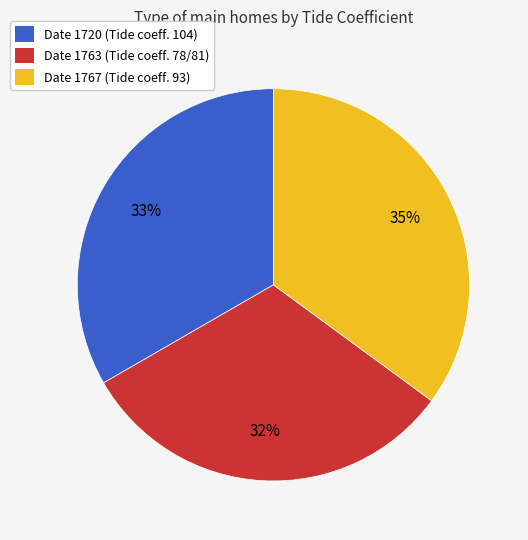

Which slice is the largest?

Date 1767 (Tide coeff. 93)